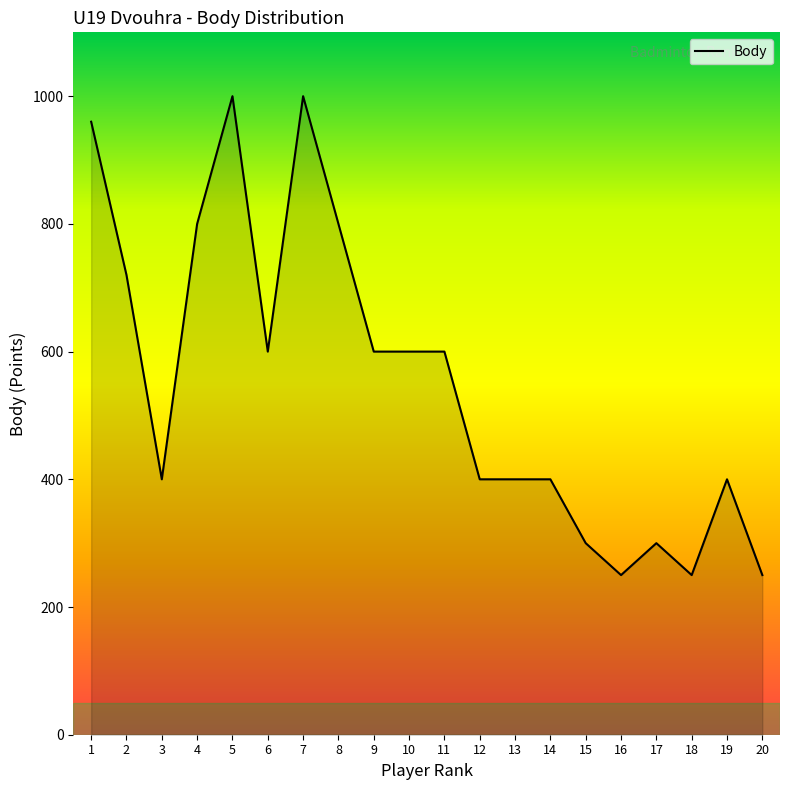

Reading right to left, transcribe all the data shown in this chart.

20=250	19=400	18=250	17=300	16=250	15=300	14=400	13=400	12=400	11=600	10=600	9=600	8=800	7=1000	6=600	5=1000	4=800	3=400	2=720	1=960